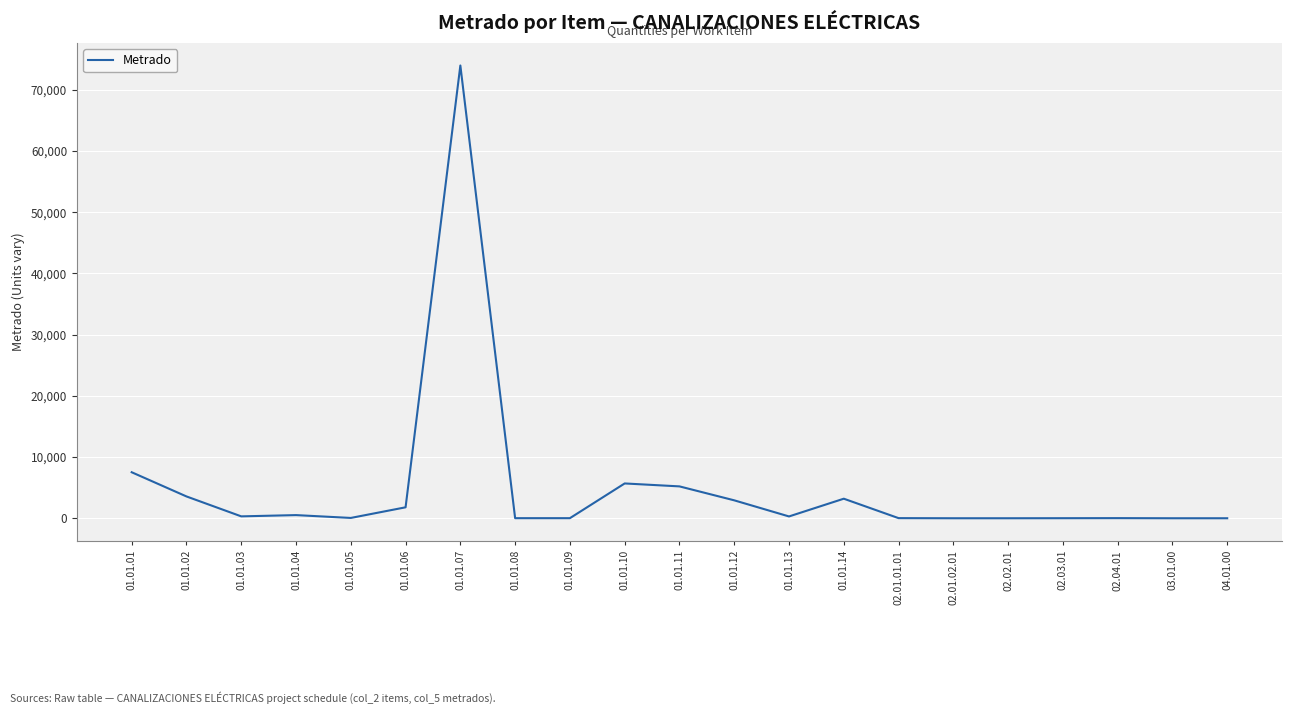

Which category has the highest value across all series?

01.01.07